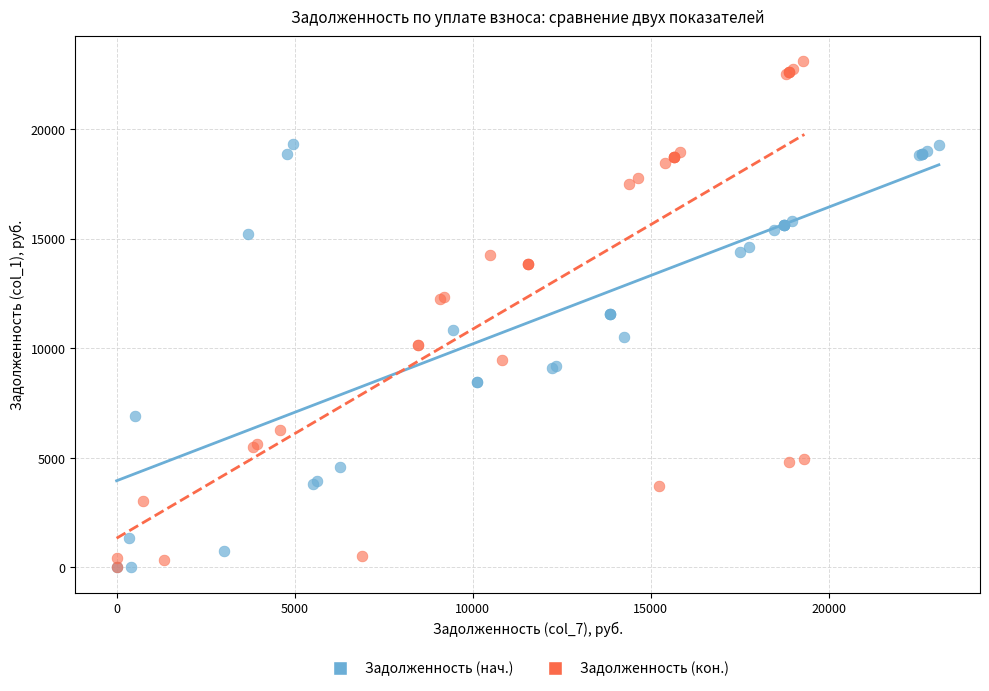

Which series contains the highest Y value?

Задолженность (кон.)